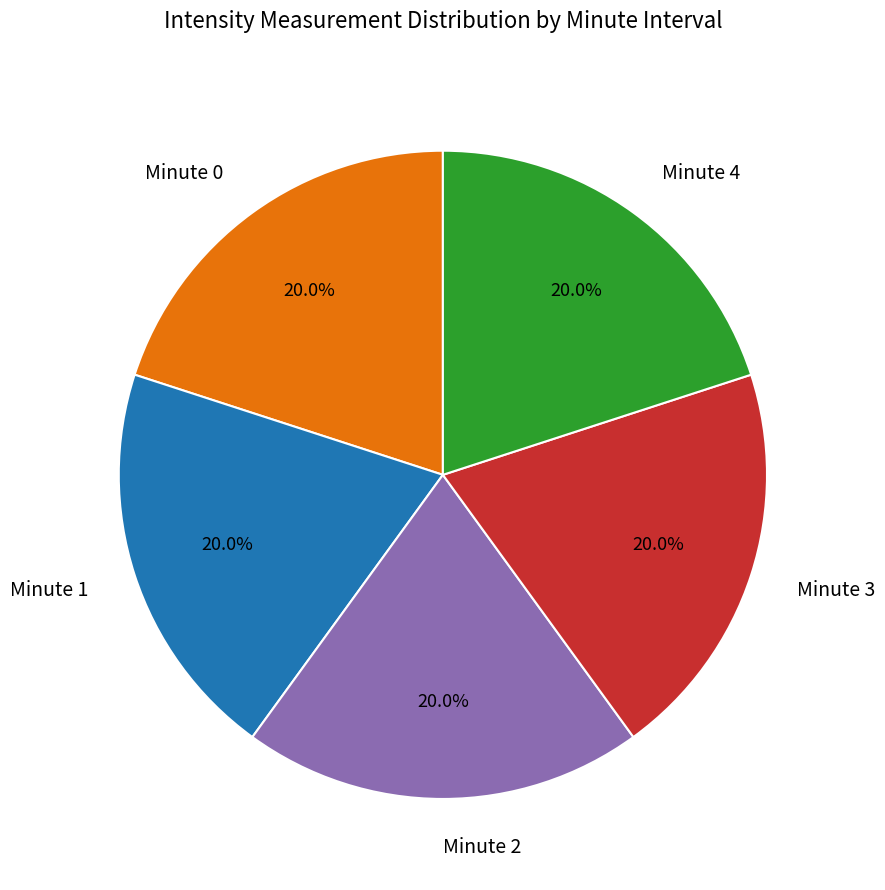

Is Minute 0 the majority of the pie?

No